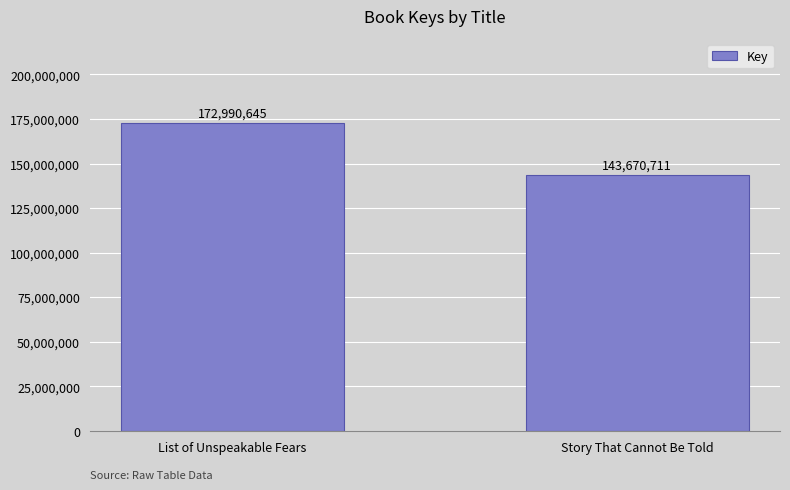

What is the ratio of the value at Story That Cannot Be Told to the value at List of Unspeakable Fears?

0.8